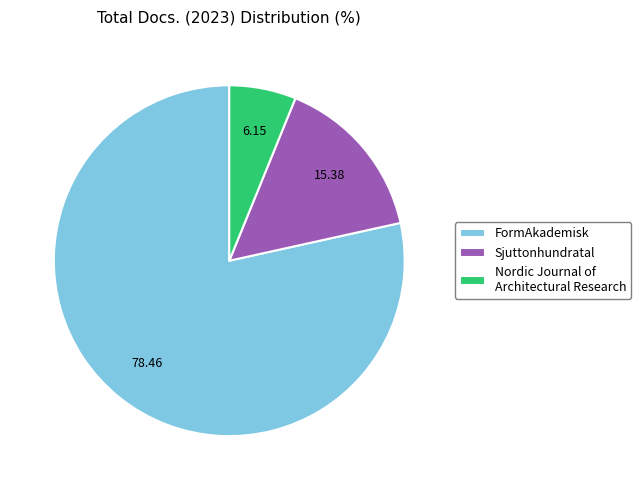

How many slices are in this pie chart?

3